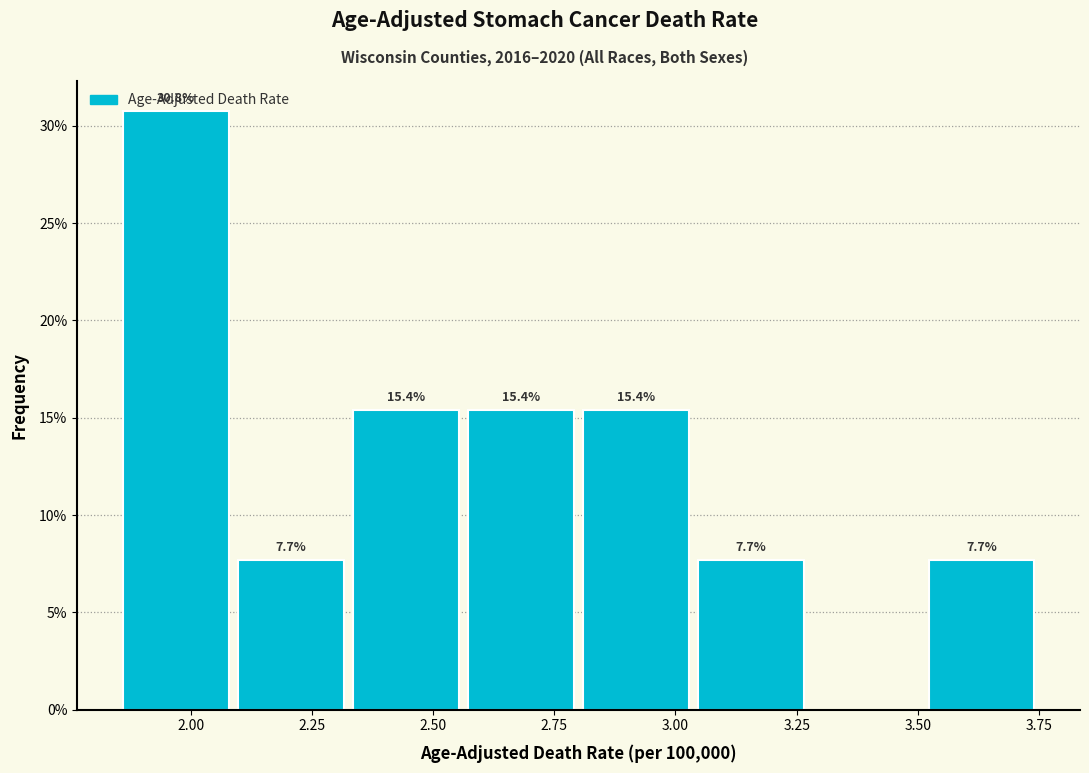

Over which range of the x-axis is the bar tallest?

1.85 to 2.10